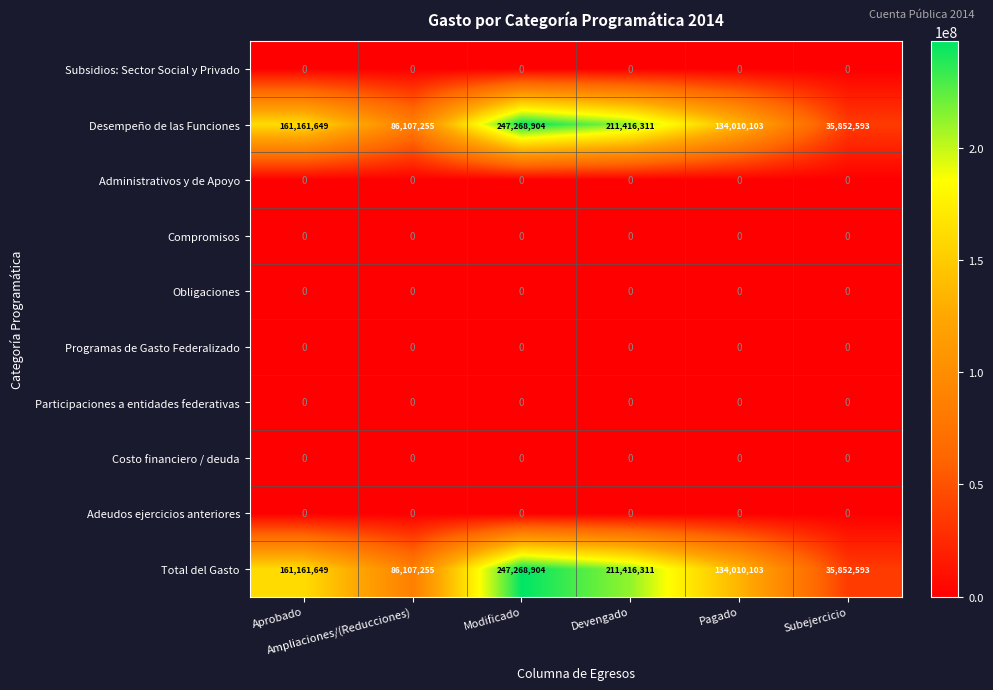

At how many categories does at least one series exceed 61977815?

5